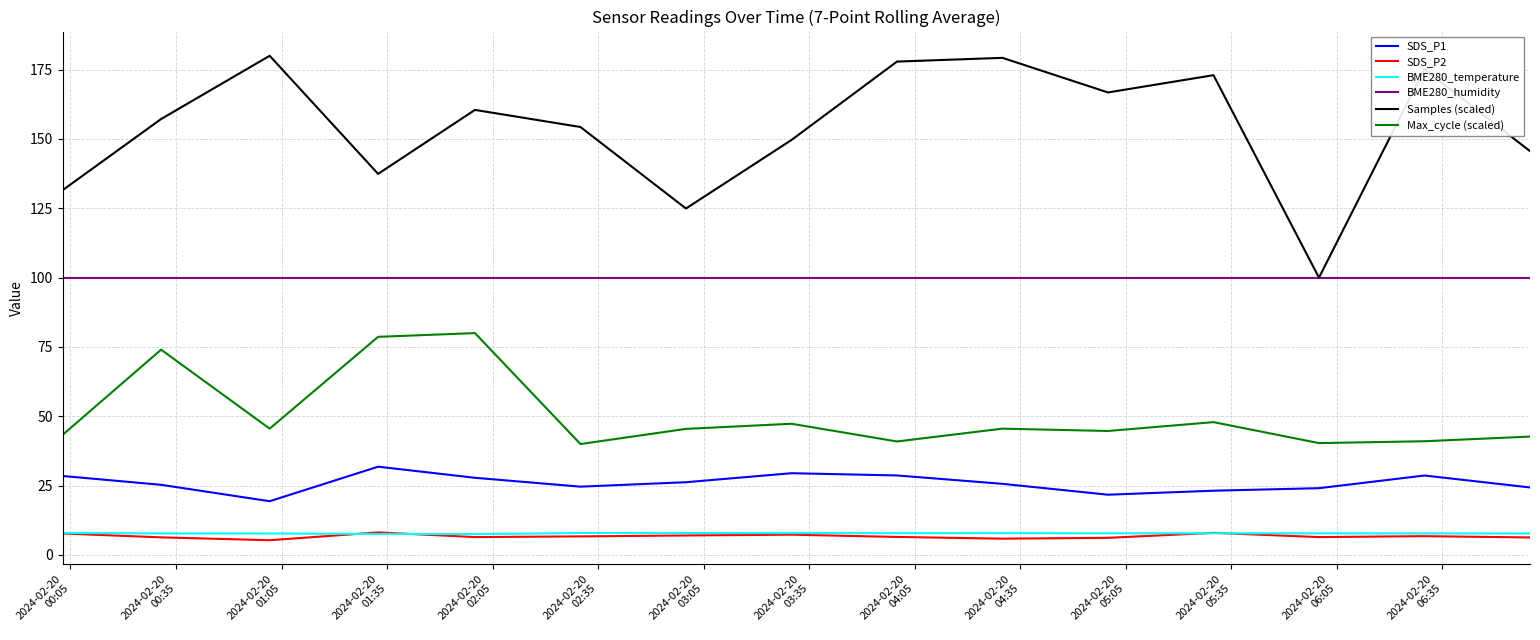

True or false: BME280_temperature and BME280_humidity intersect in this chart.

False